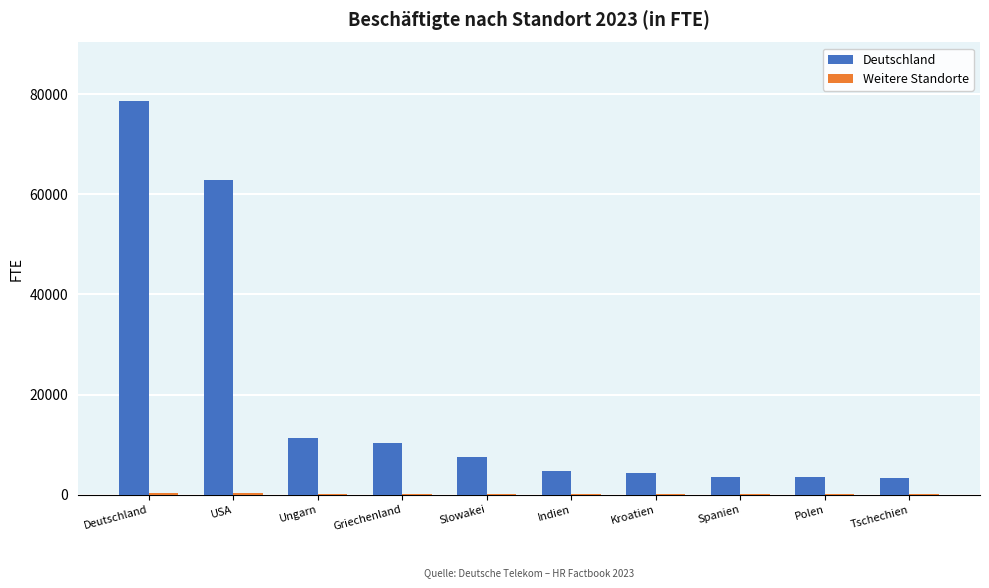

Between Deutschland and Kroatien, which series saw the biggest shift?

Deutschland